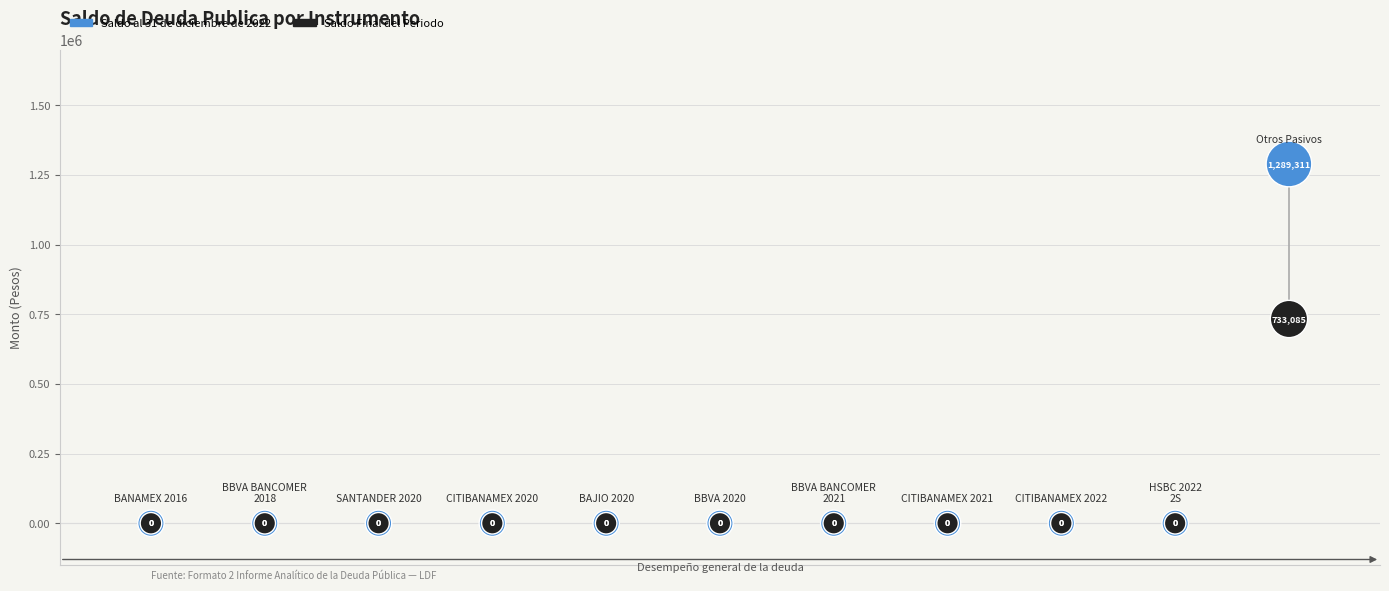

Across all series, what Y value is closest to 644655?

733084.8